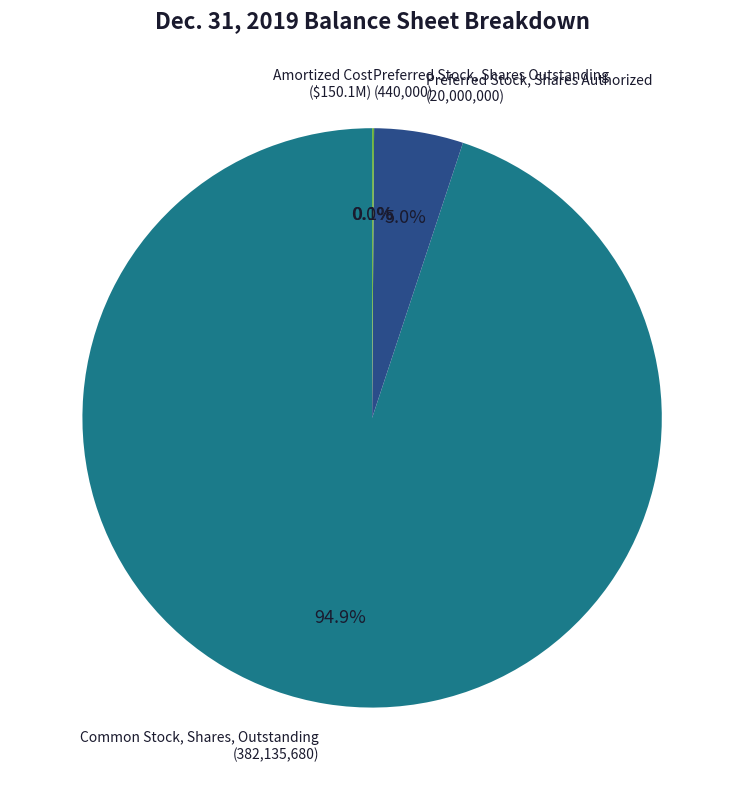

Is there any slice that represents more than half of the pie?

Yes